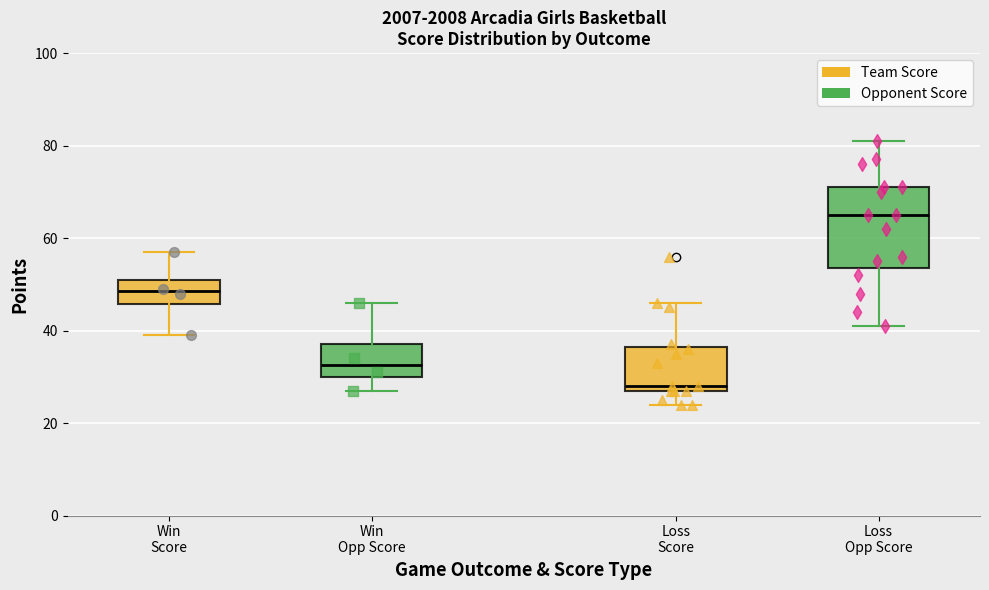

Comparing the boxes themselves (not the whiskers), which one is the tallest?

Loss Opp Score